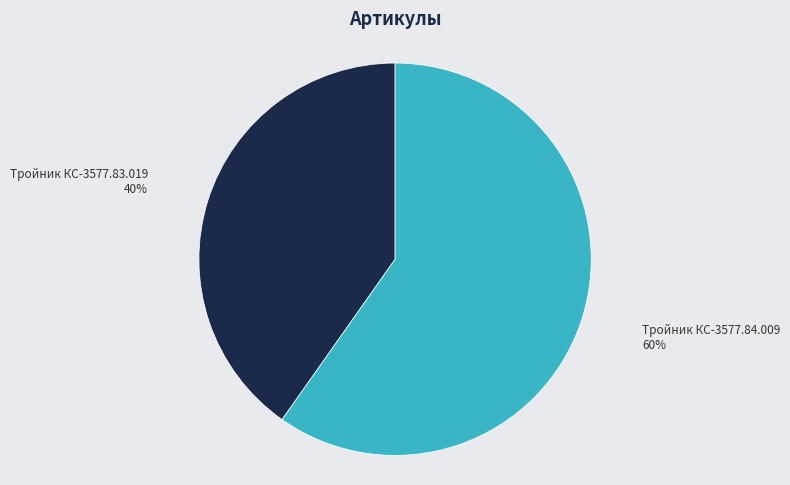

How many slices are in this pie chart?

2